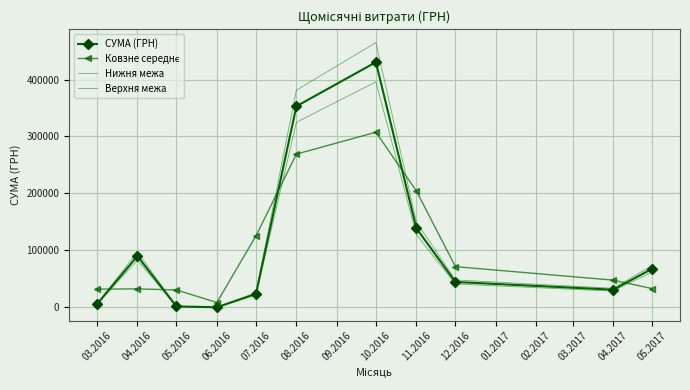

What is the label of the 6th point from the right?

08.2016